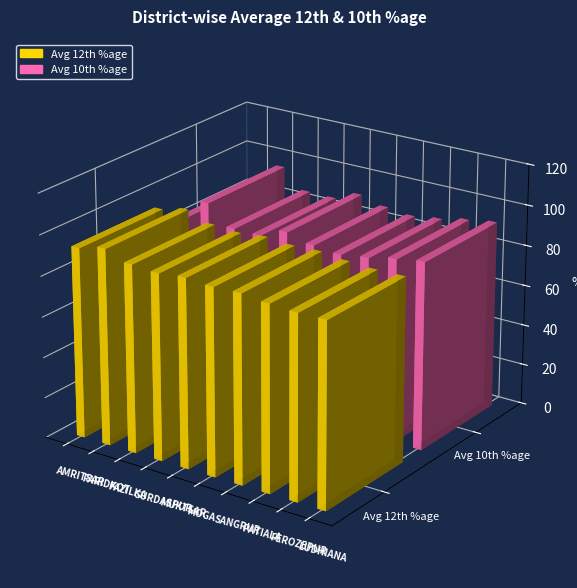

How many bars are there in total?

20